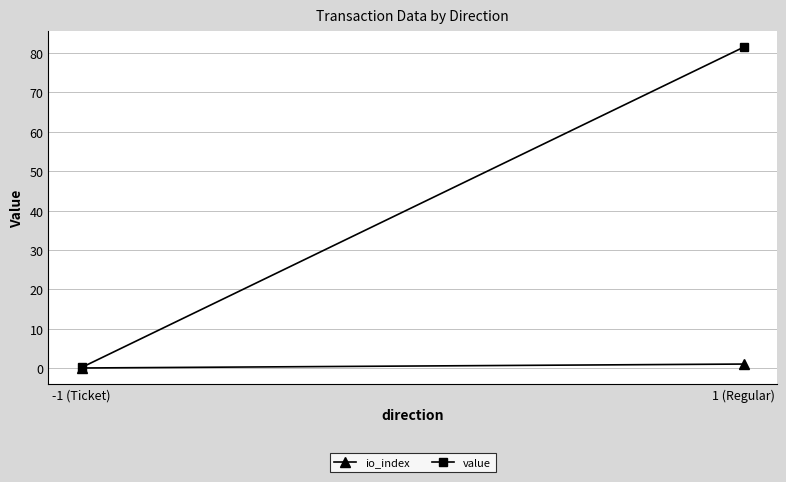

List the labels in order of io_index value, smallest first.

-1 (Ticket), 1 (Regular)